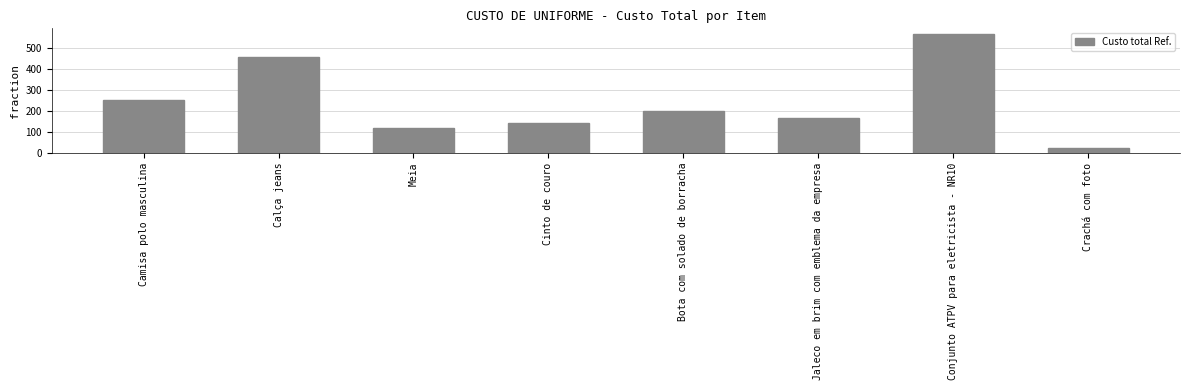

Where does the data first go above 197?

Camisa polo masculina